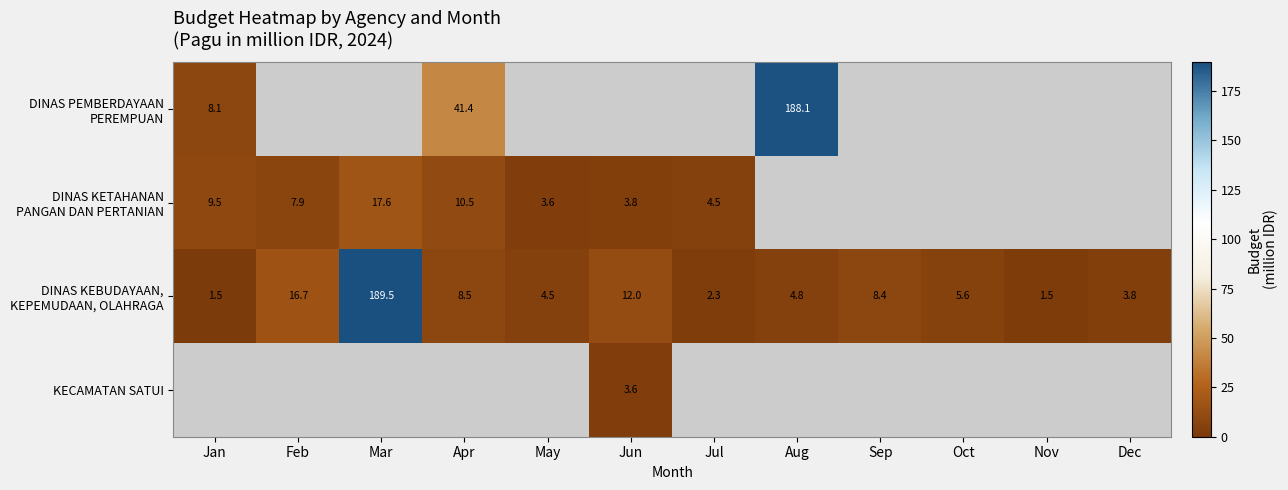

List the labels in order of DINAS KEBUDAYAAN, KEPEMUDAAN, OLAHRAGA value, smallest first.

Jan, Nov, Jul, Dec, May, Aug, Oct, Sep, Apr, Jun, Feb, Mar